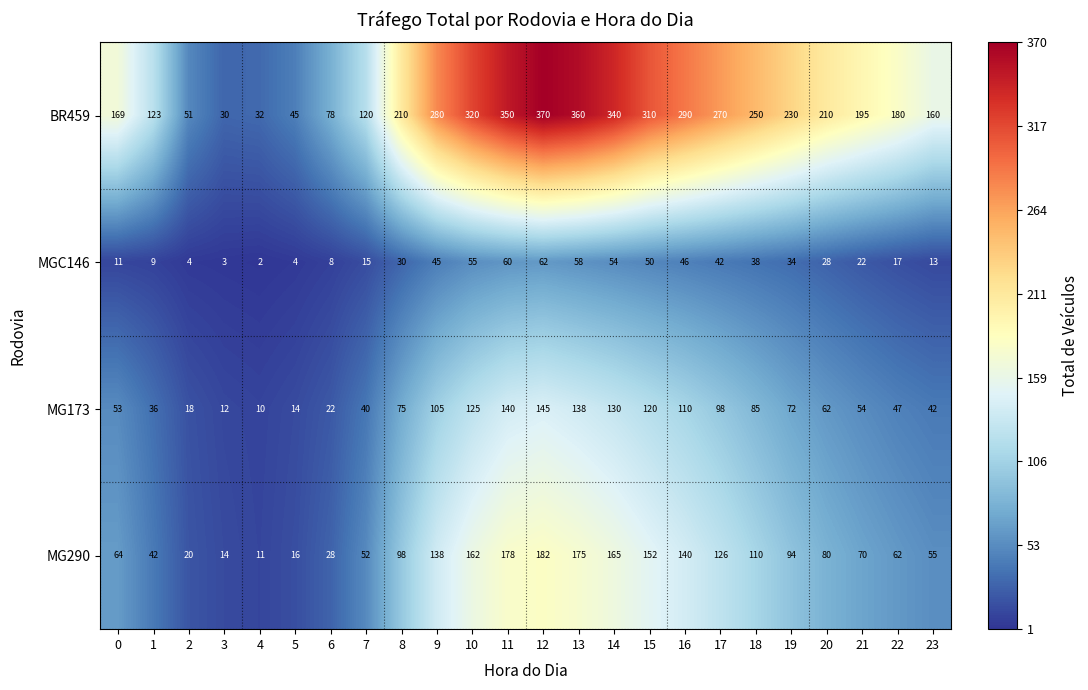

What is the sum of all MG173 values?

1753